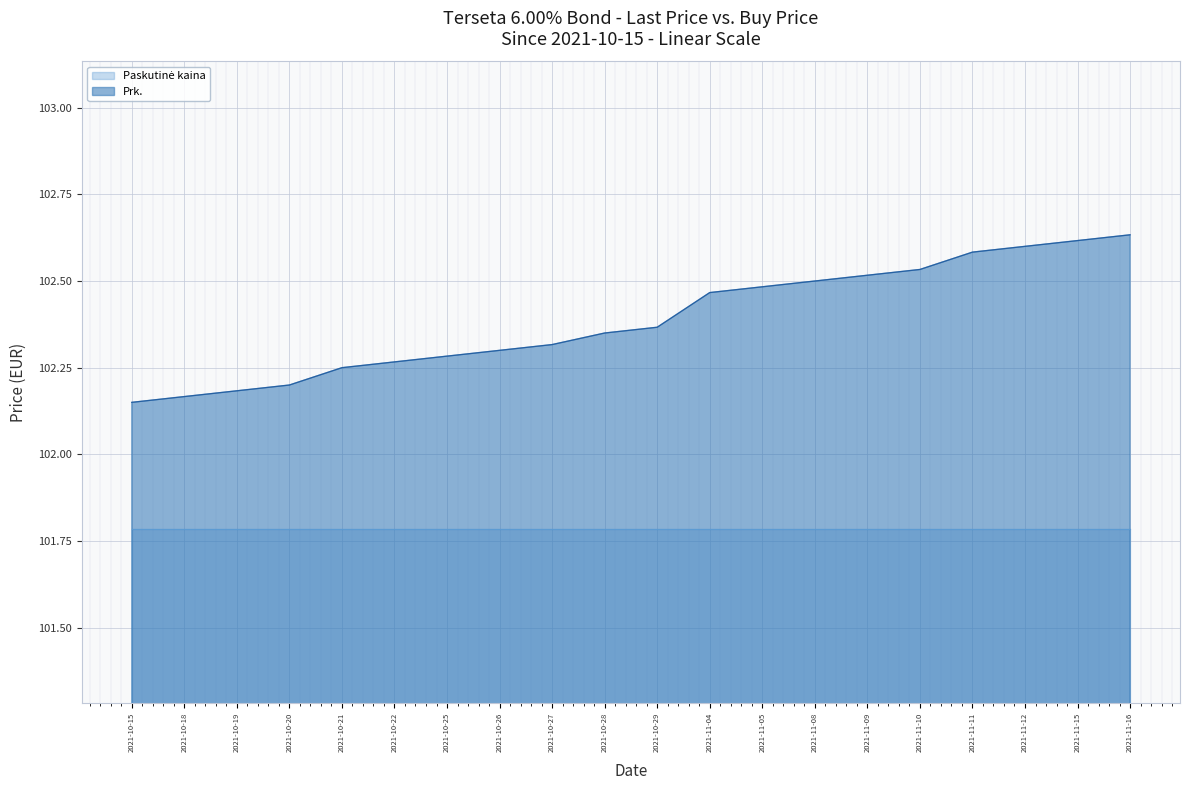

Between 2021-11-04 and 2021-10-21, which is larger?

2021-11-04